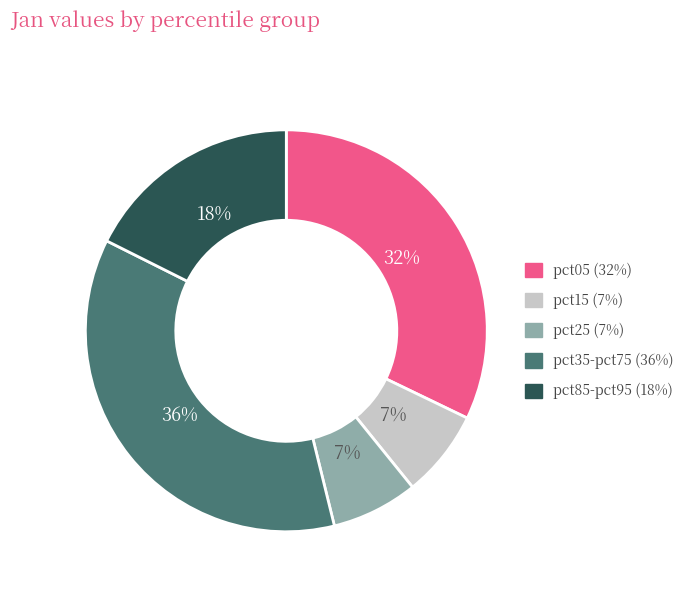

How many slices are in this pie chart?

5